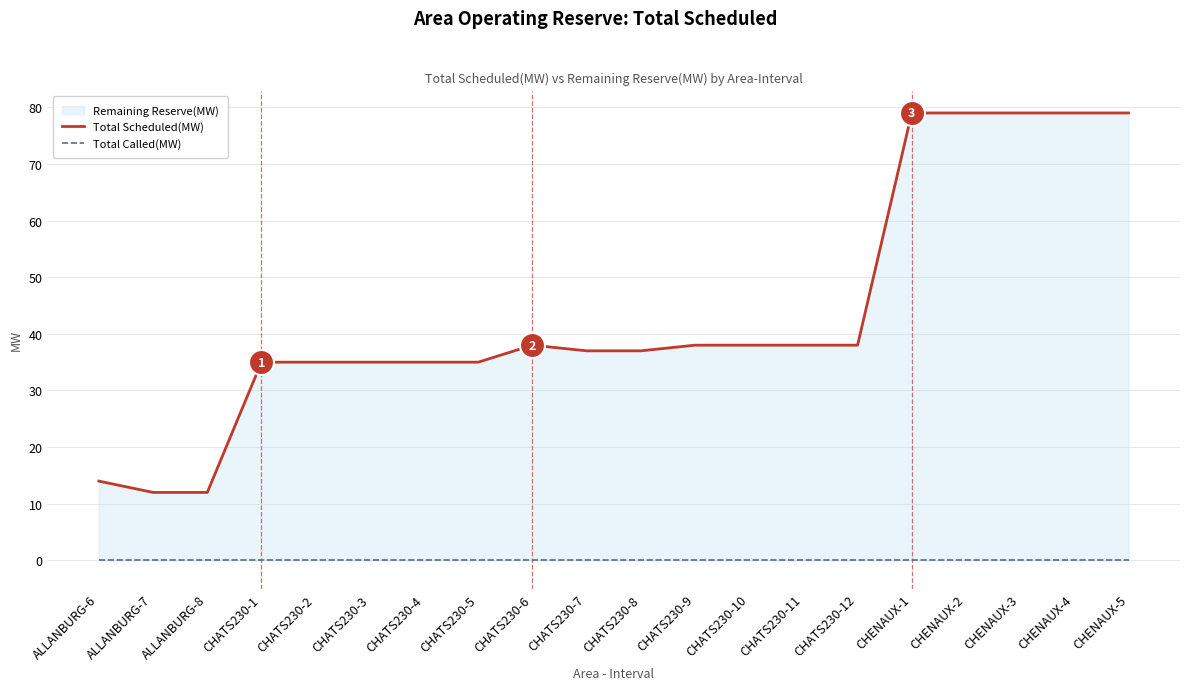

True or false: Total Scheduled(MW) has more than 1 points higher than both neighbors.

False